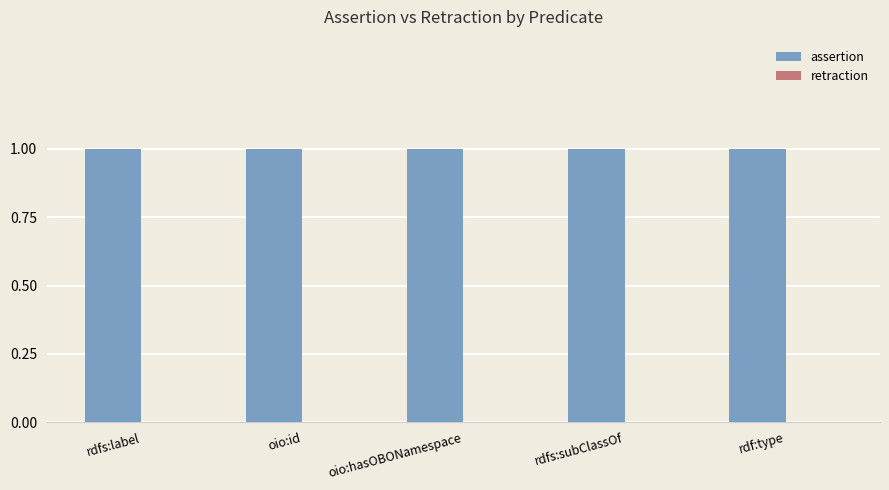

Rank the series by their average value, from highest to lowest.

assertion, retraction